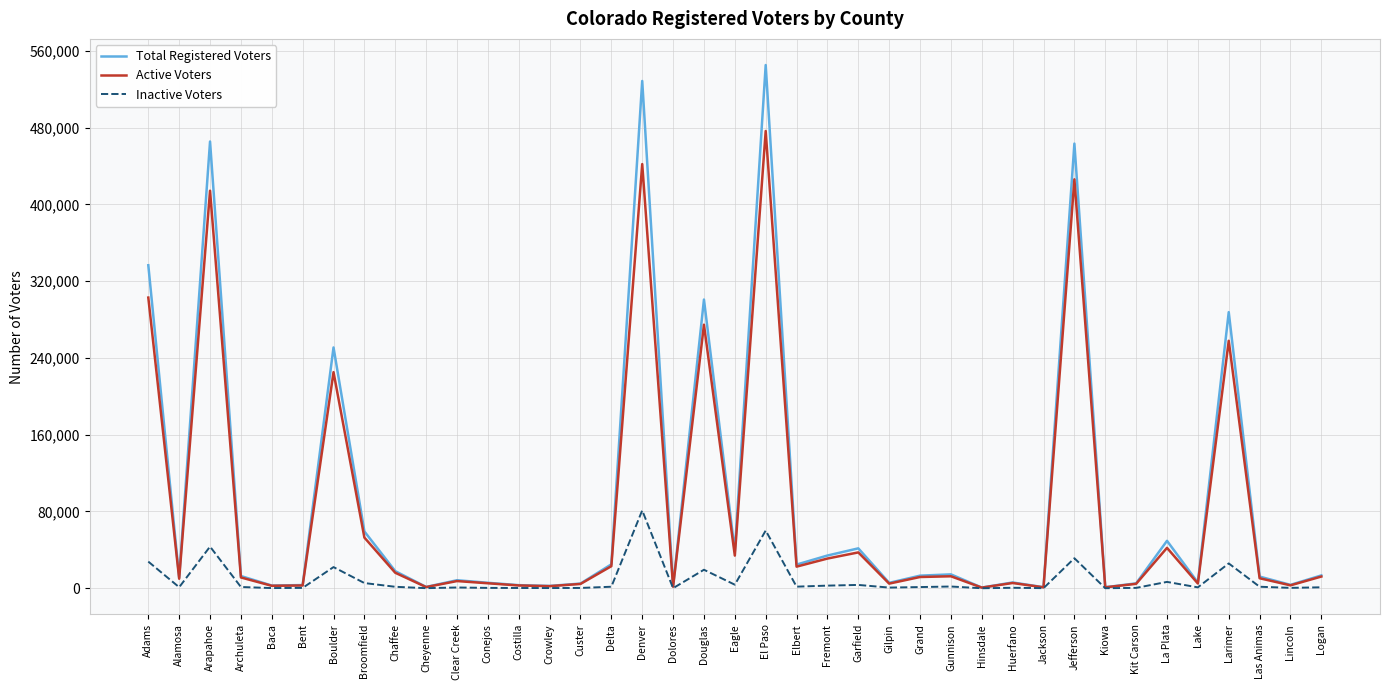

Is the value of Inactive Voters at Lake greater than the value of Total Registered Voters at Gunnison?

No